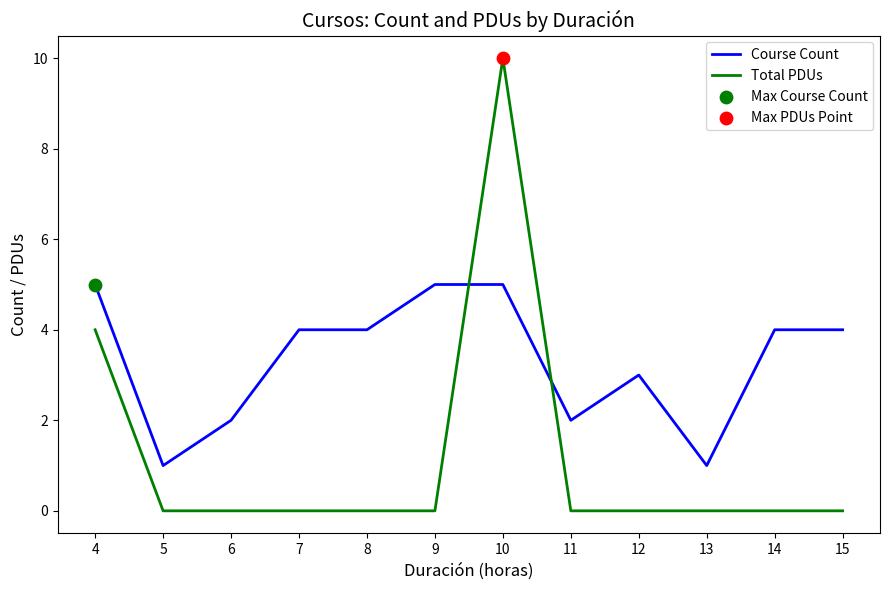

Is the value of Course Count at 15 greater than the value of Total PDUs at 7?

Yes